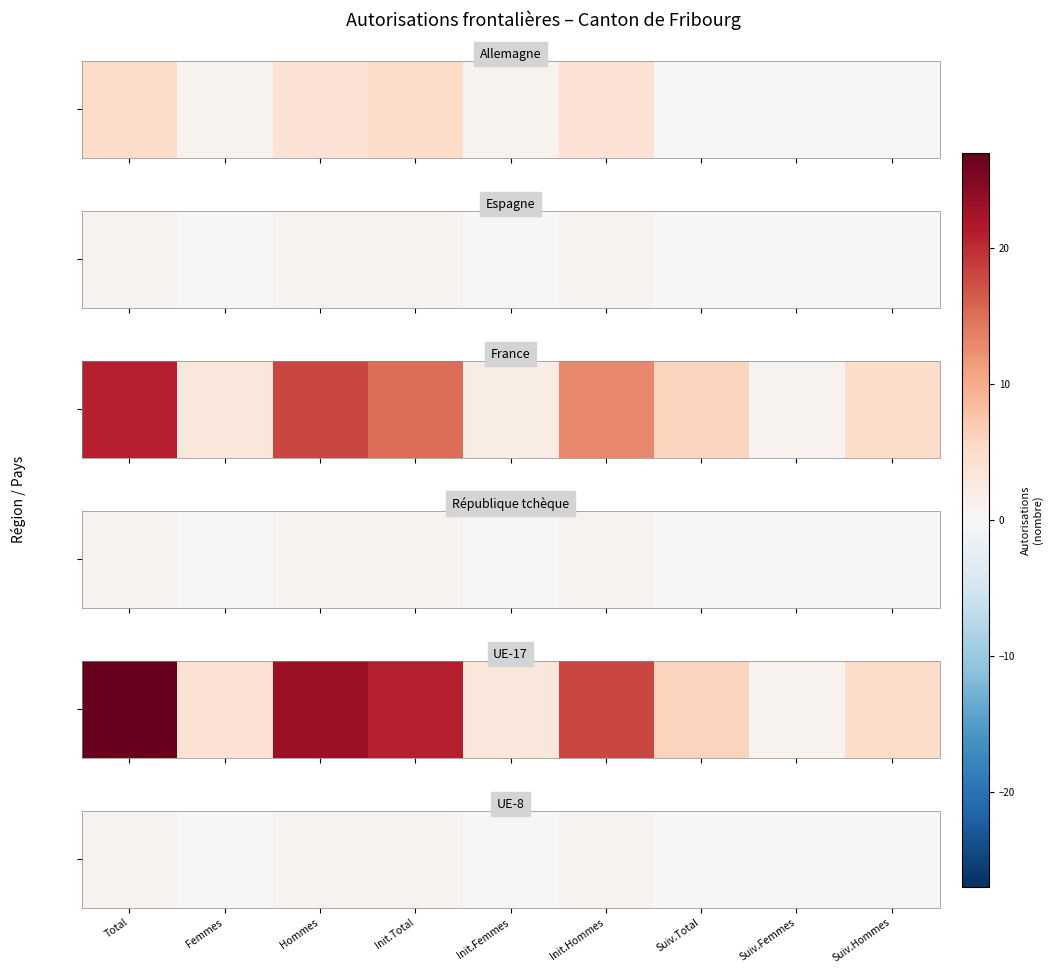

At which category does the chart reach its peak across all series?

Total